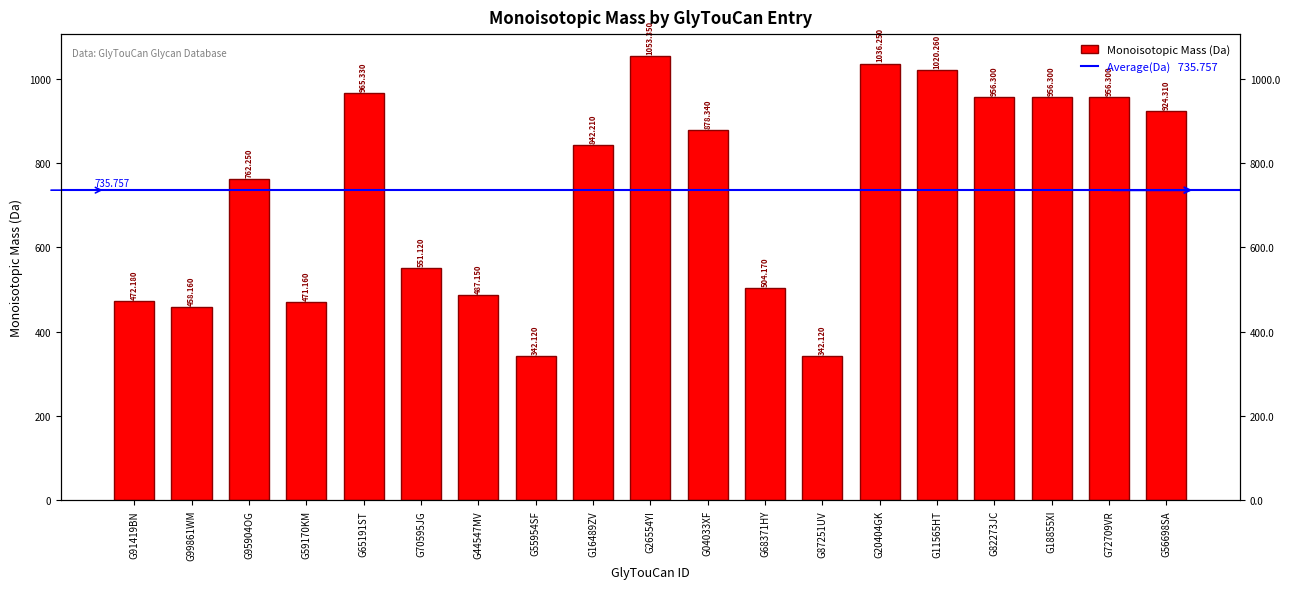

Reading left to right, list all the values displayed in this chart.

472.2	458.2	762.2	471.2	965.3	551.1	487.1	342.1	842.2	1053.3	878.3	504.2	342.1	1036.2	1020.3	956.3	956.3	956.3	924.3